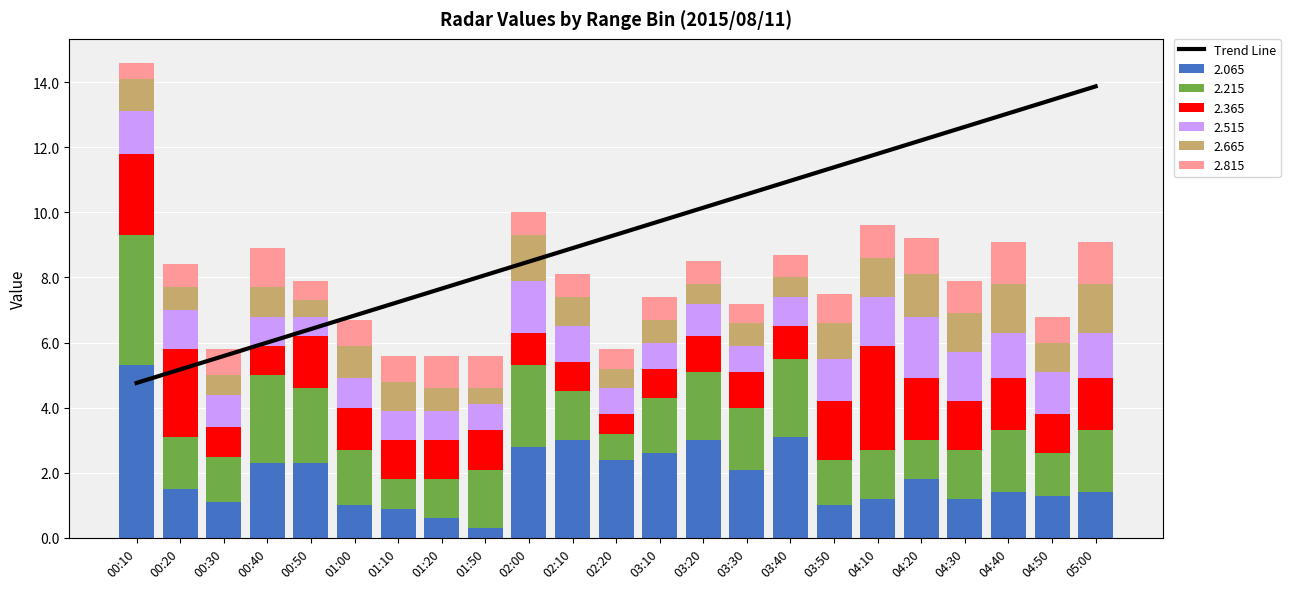

What is the average value?

9.3